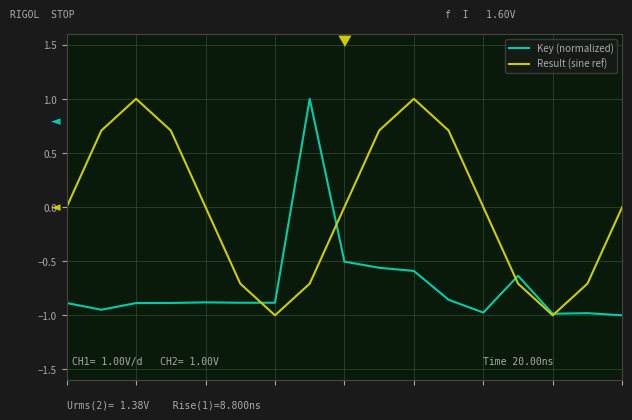

Which series has the largest total across all categories?

Result (sine ref)